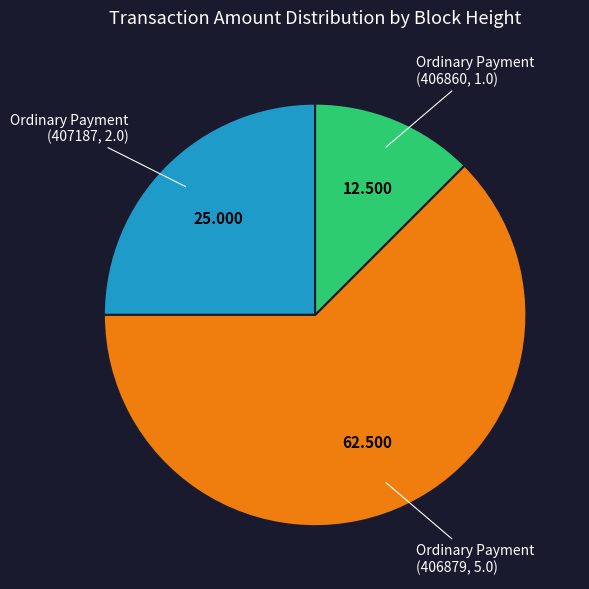

Is there any slice that represents more than half of the pie?

Yes